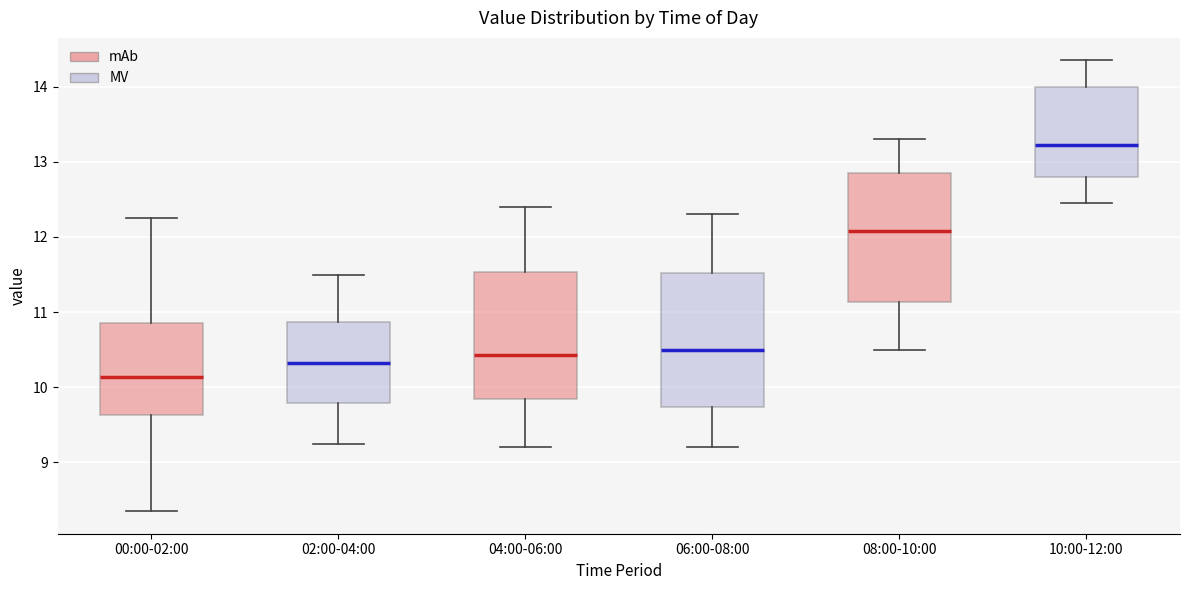

Where does the upper whisker of the box for 04:00-06:00 end on the y-axis? The values are not printed on the chart, so give them approximately, as read against the axis.

12.4